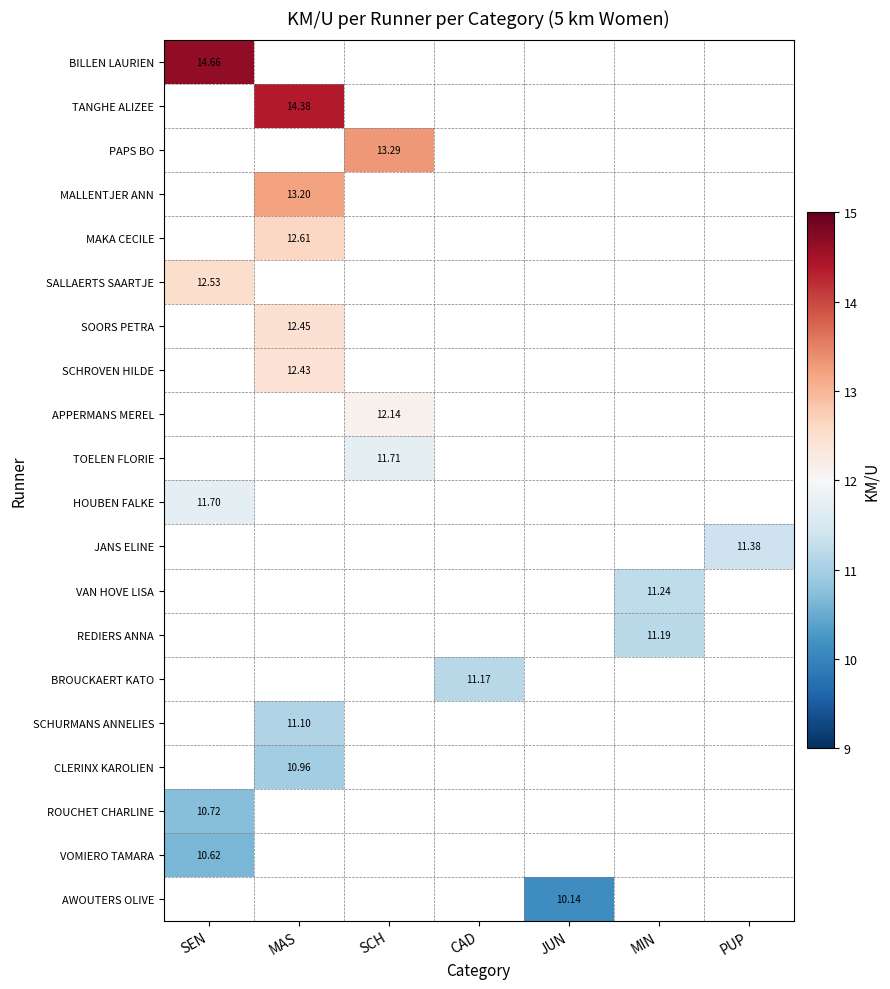

What is the smallest value displayed?

10.1